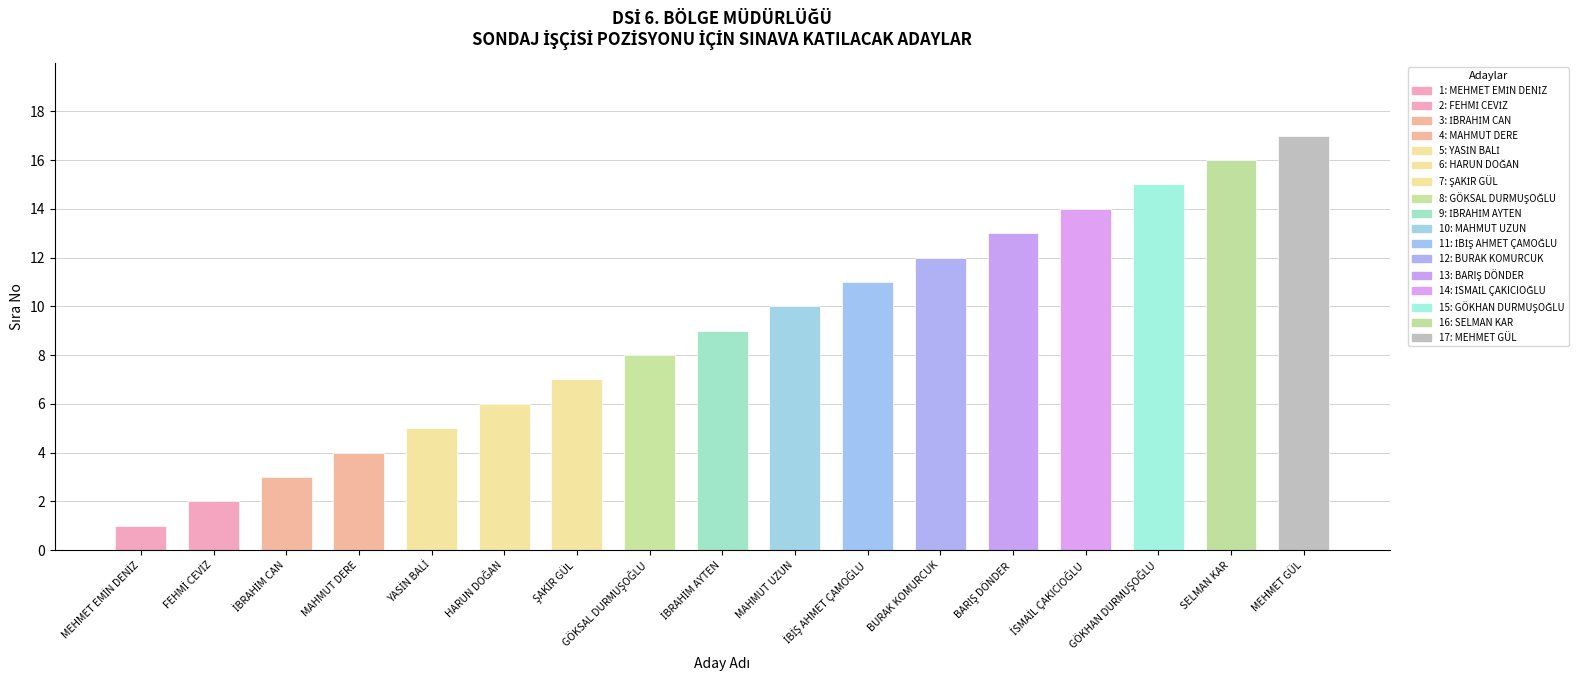

What is the smallest value displayed?

1